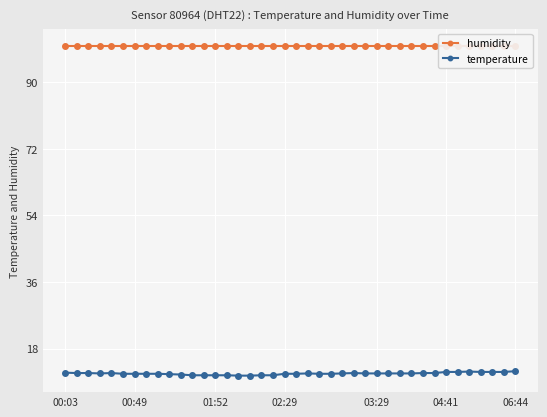

At which label does temperature first exceed 11?

00:03